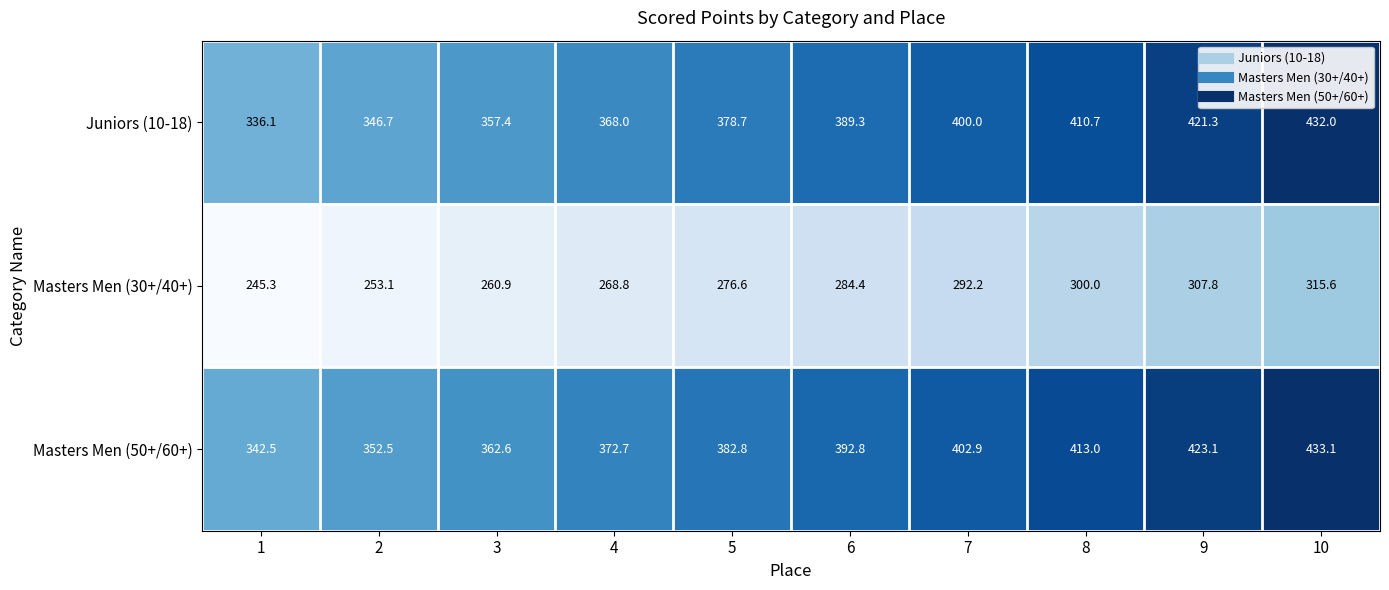

How many categories are shown in the chart?

10